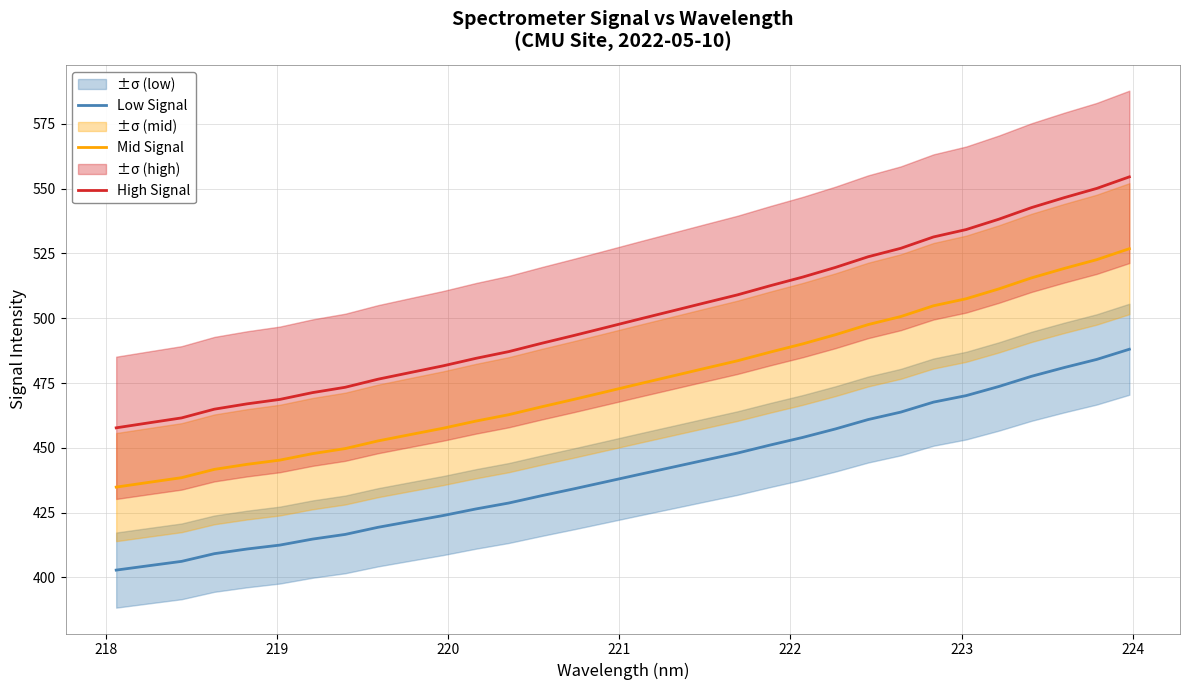

What is the minimum value for Mid Signal?

434.8